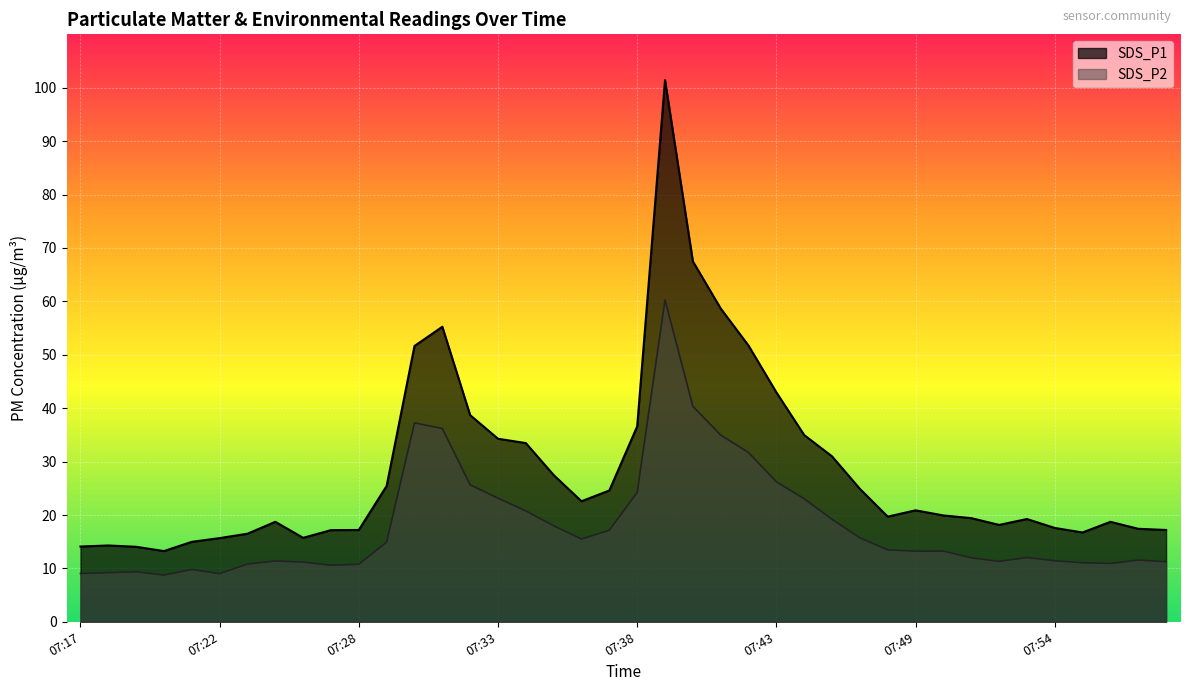

True or false: SDS_P2 and SDS_P1 cross at least once.

False